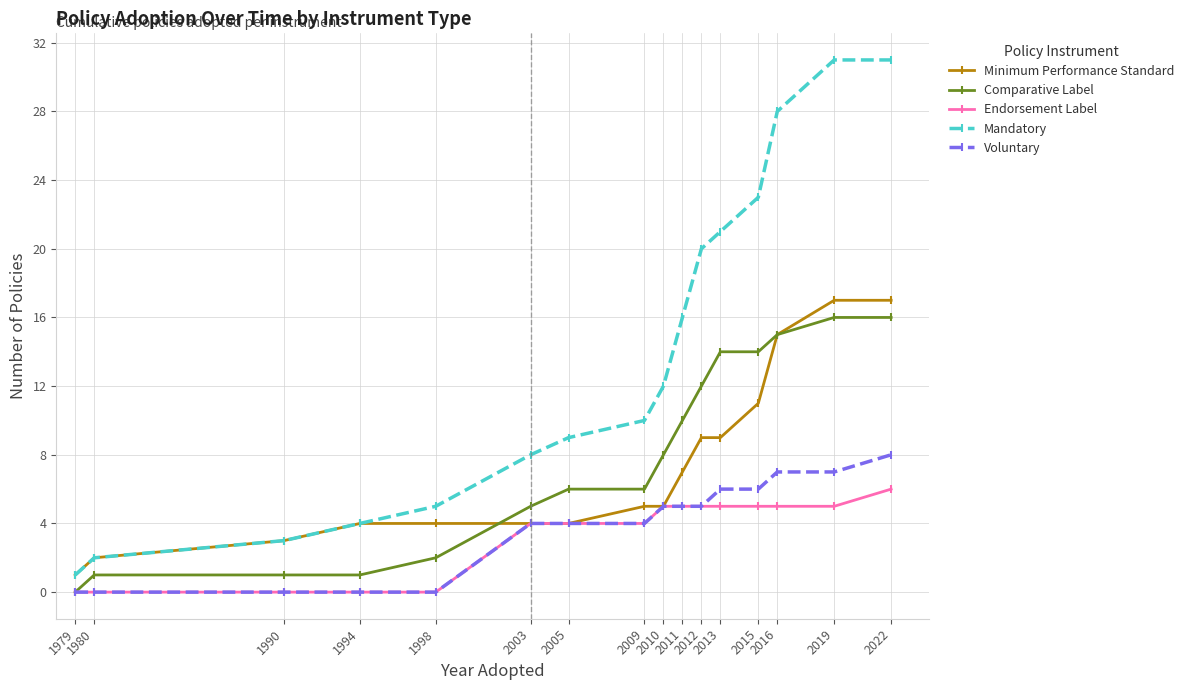

What is the highest value of the Voluntary series?

8